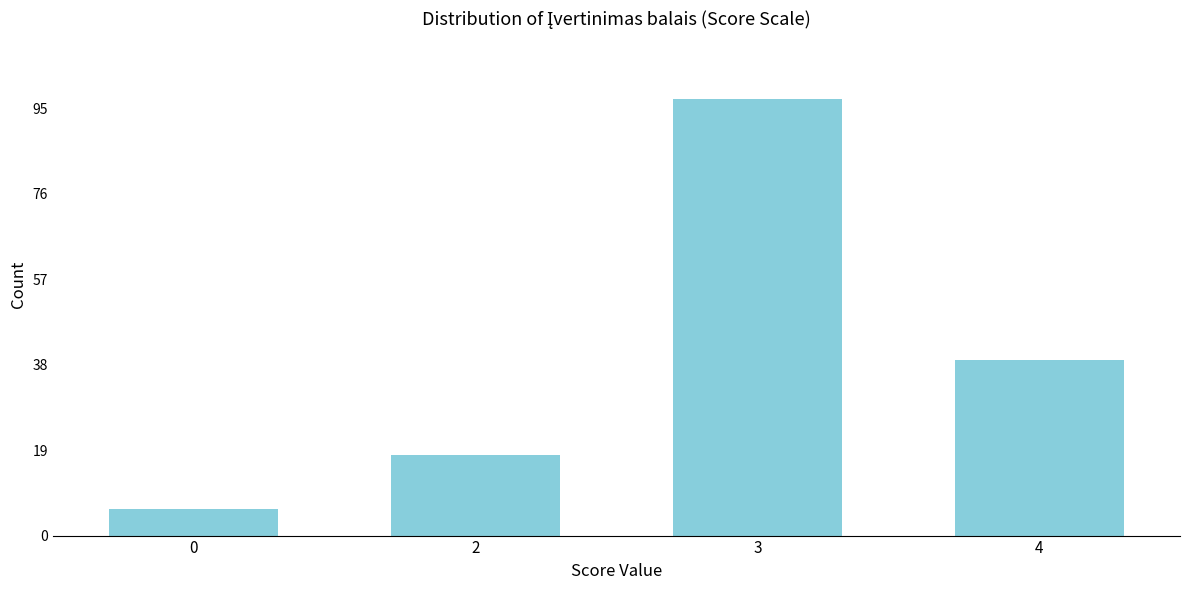

Reading left to right, what are all the values shown in this chart?

6	18	97	39